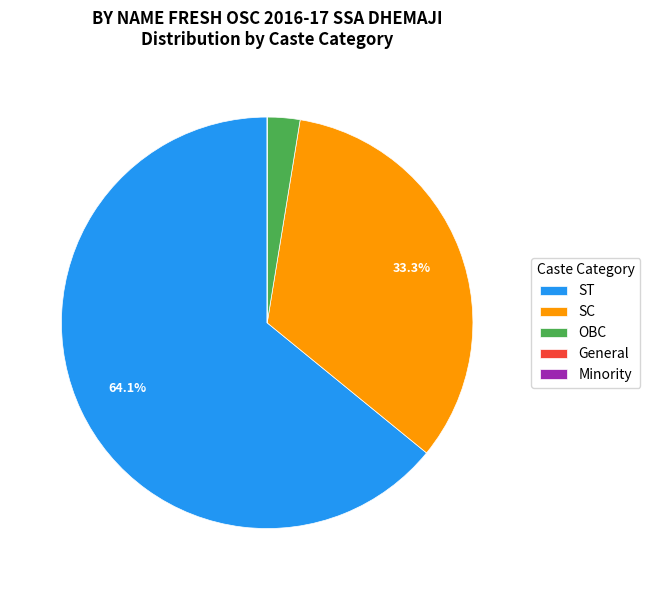

Which slice is the largest?

ST